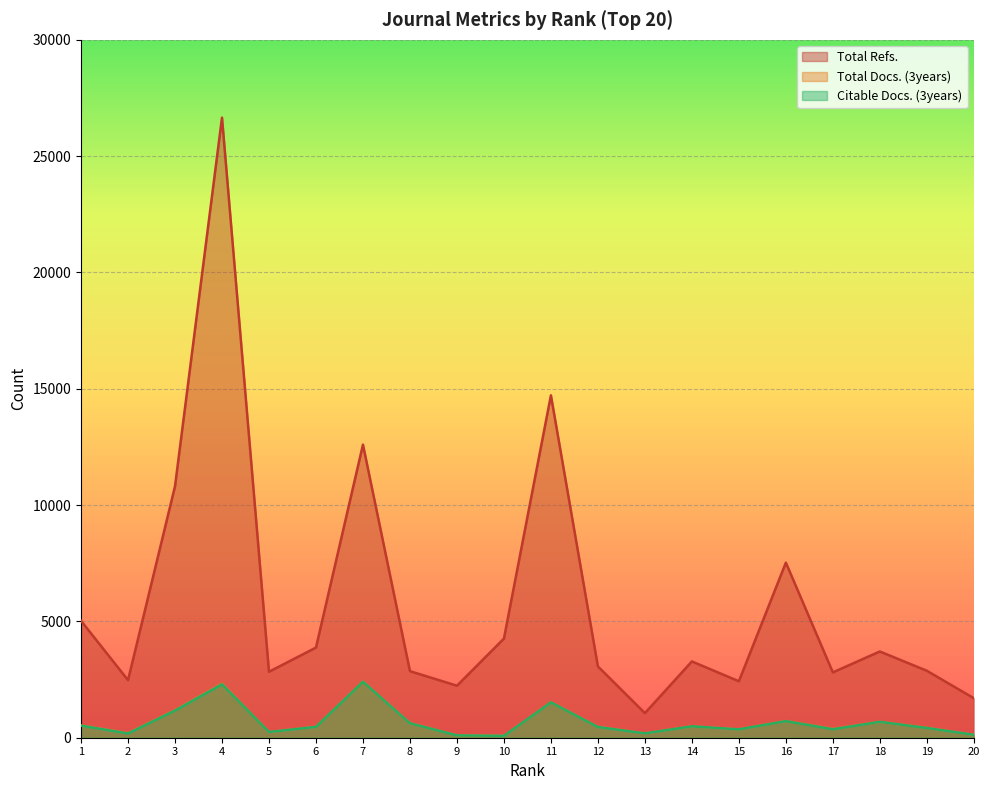

How many interior local peaks does the Total Refs. series have?

6